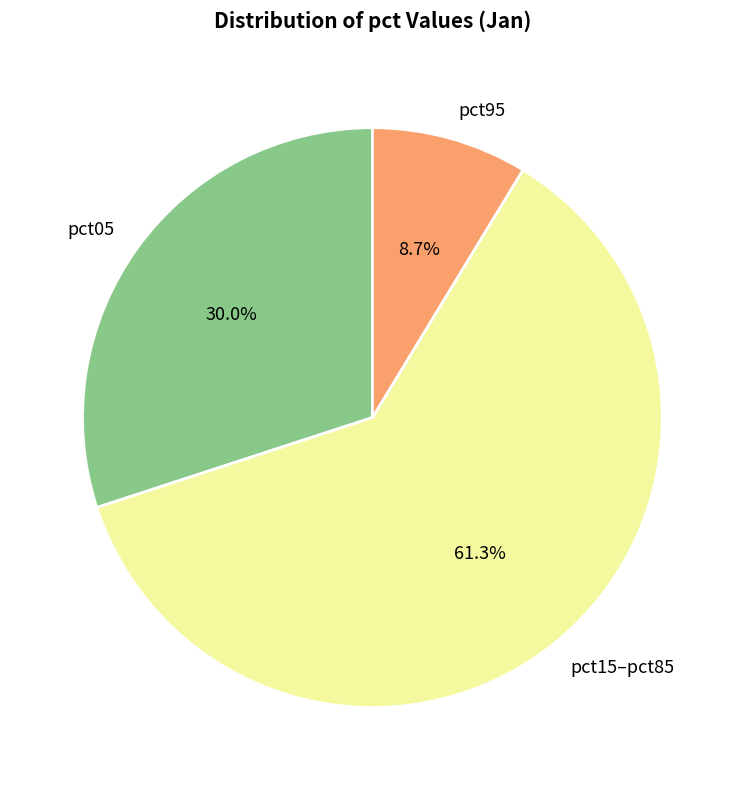

How many segments does this pie chart have?

3